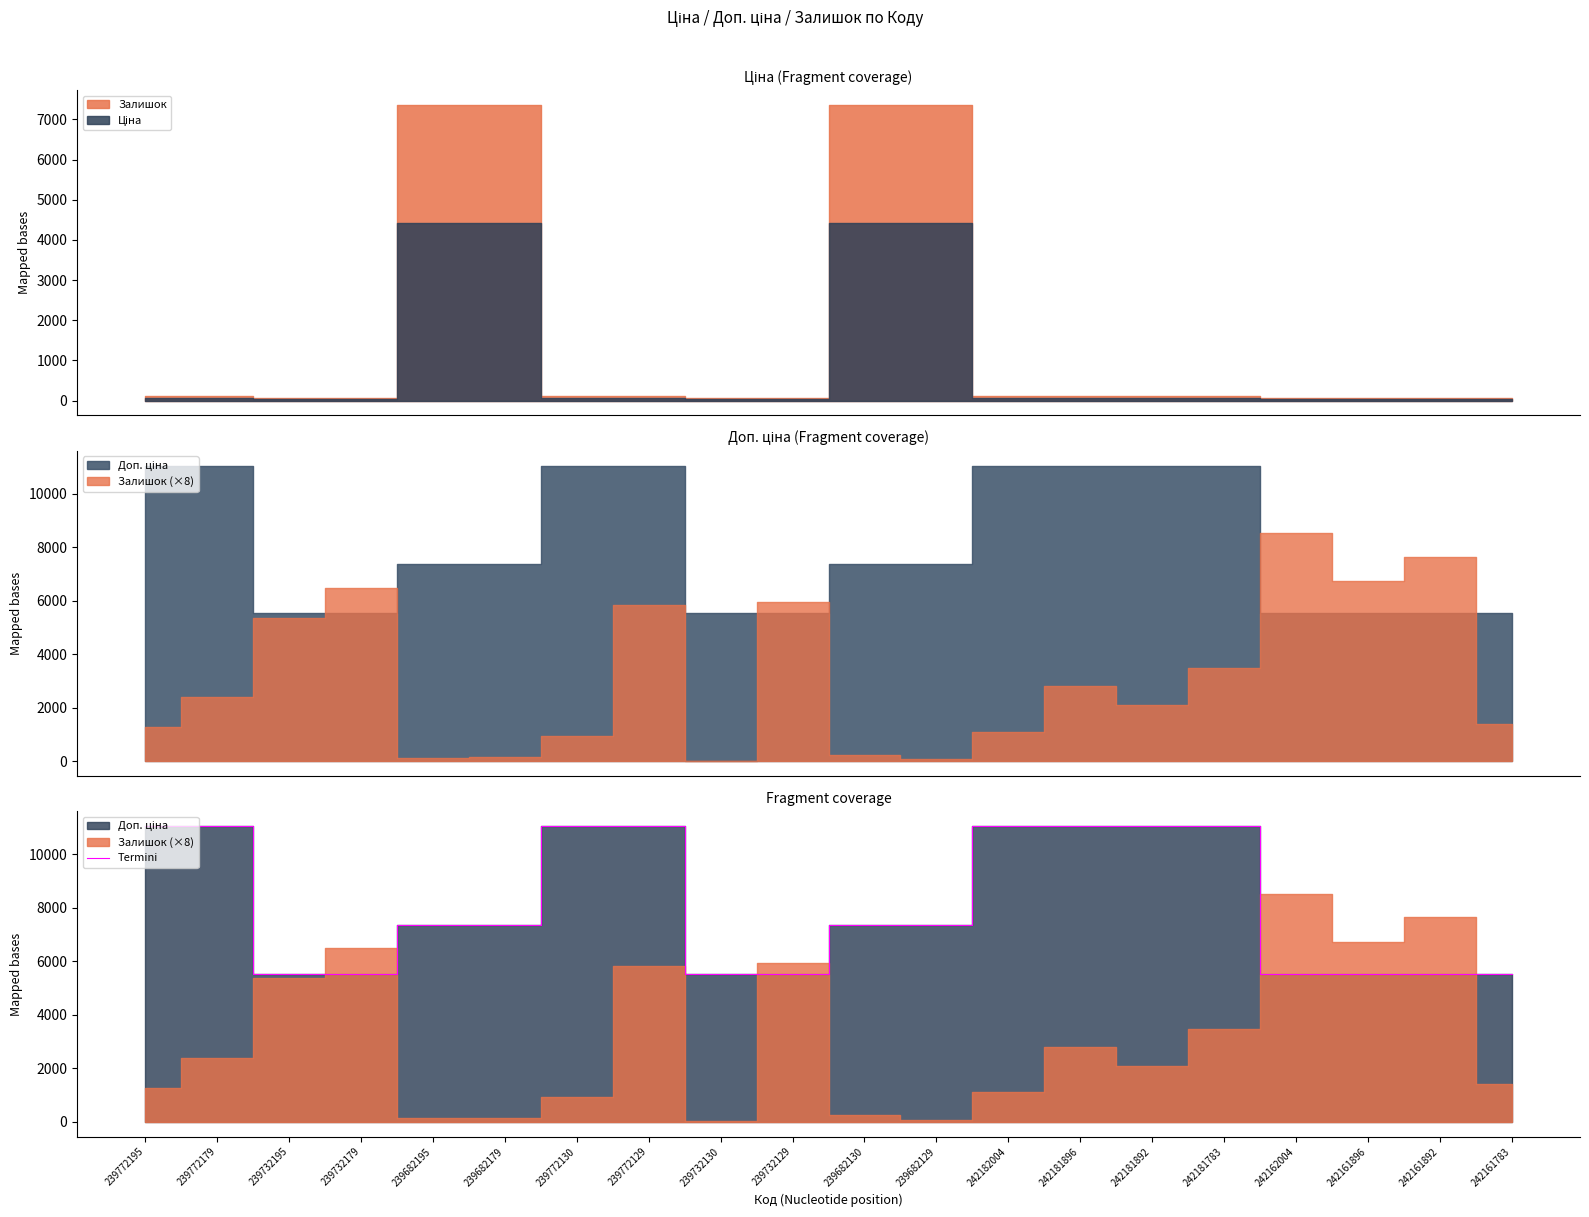

What is the change in value from 239772179 to 242161892?

-5527.0